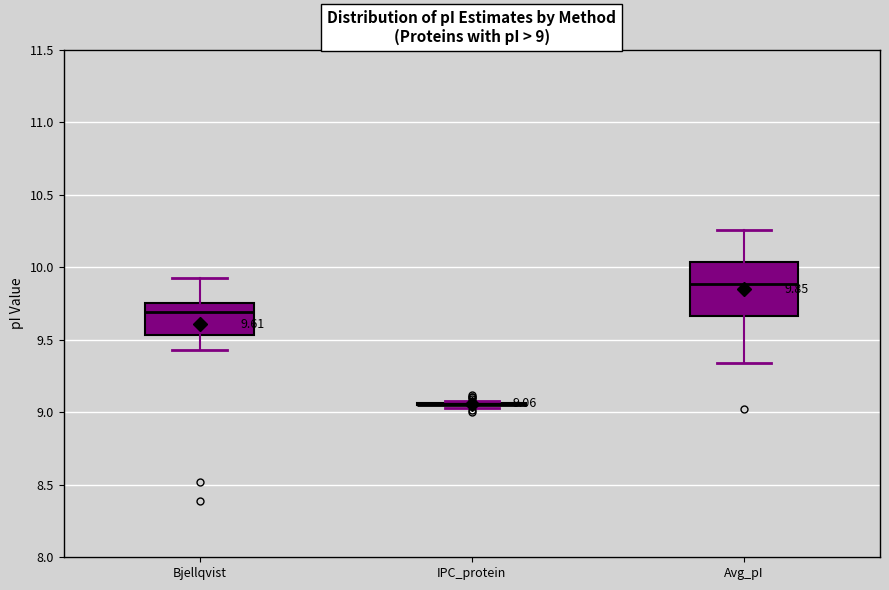

Which box is the tallest, from its lower edge to its upper edge?

Avg_pI